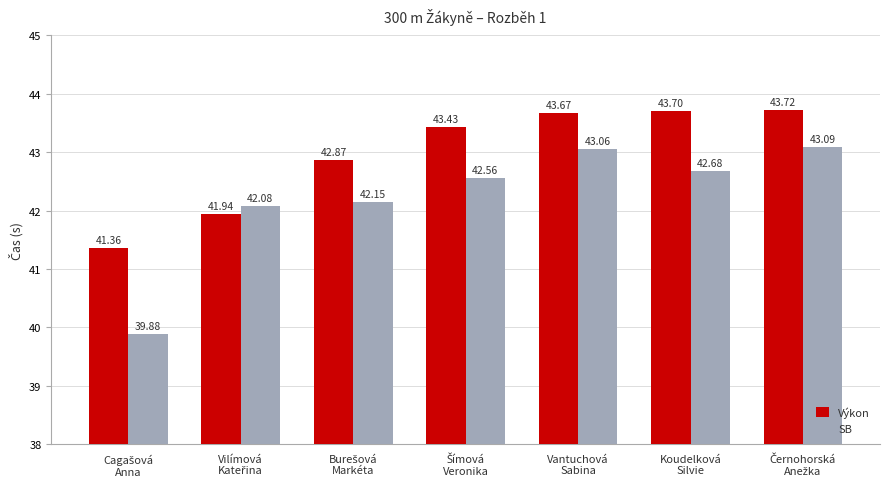

What are all the series names shown in the legend?

Výkon, SB